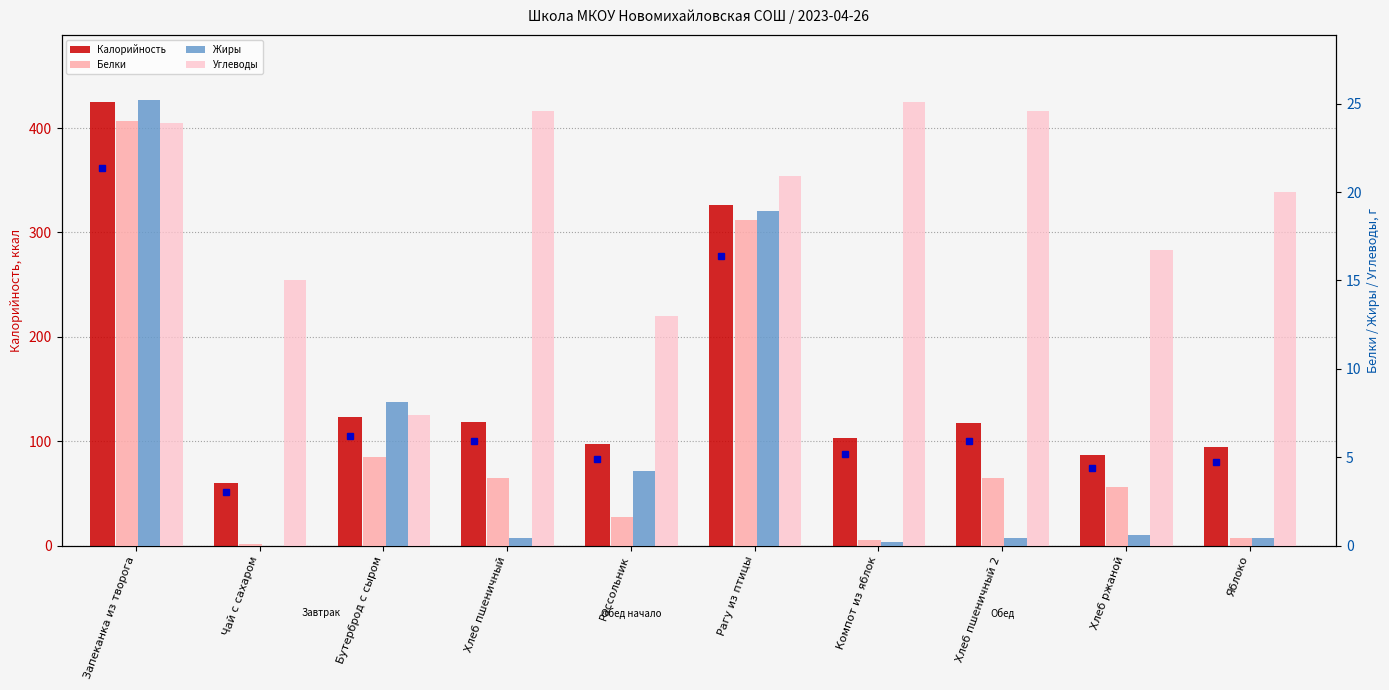

What is the label of the 3rd bar from the right?

Хлеб пшеничный 2